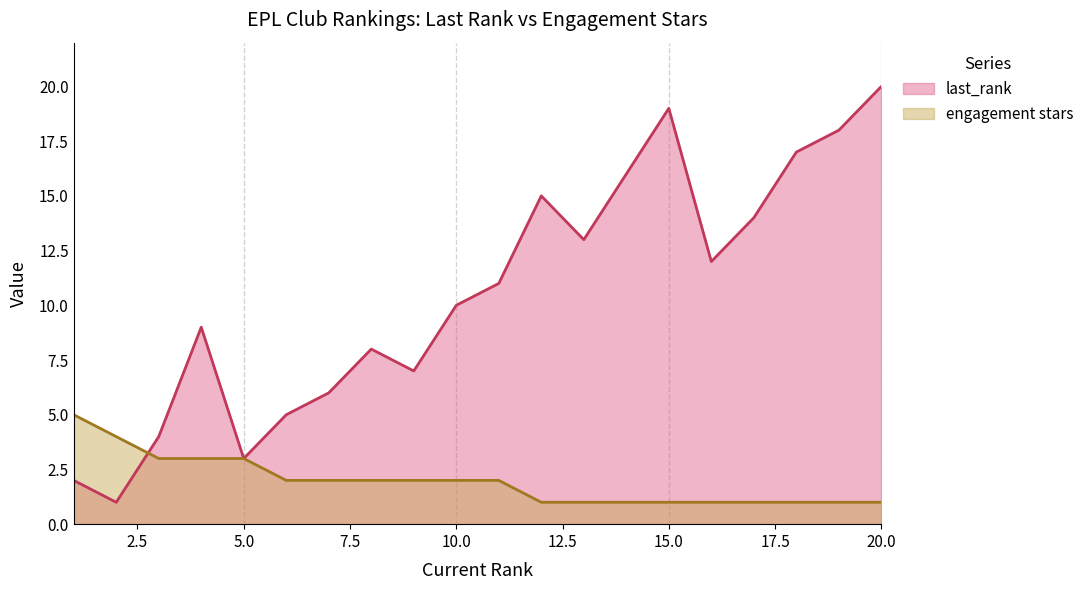

At which category does last_rank reach its first local valley?

2